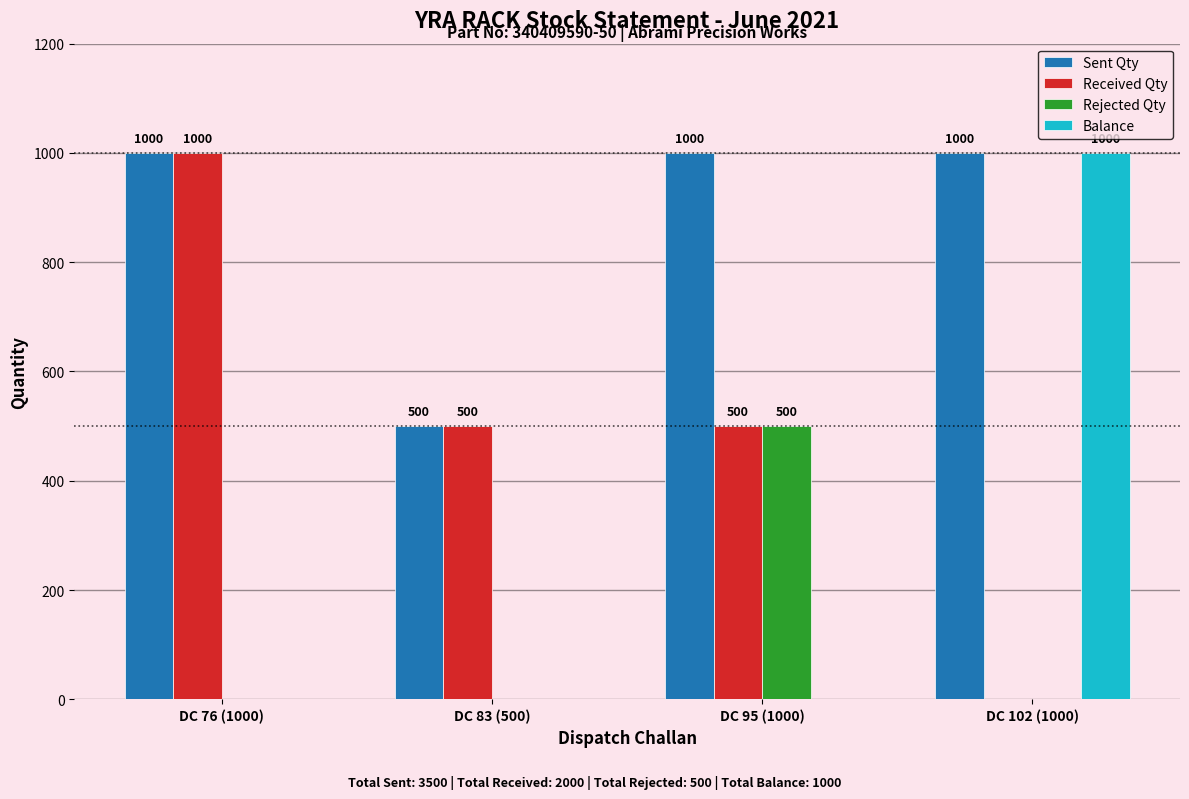

What is the average value of the Sent Qty series?

875